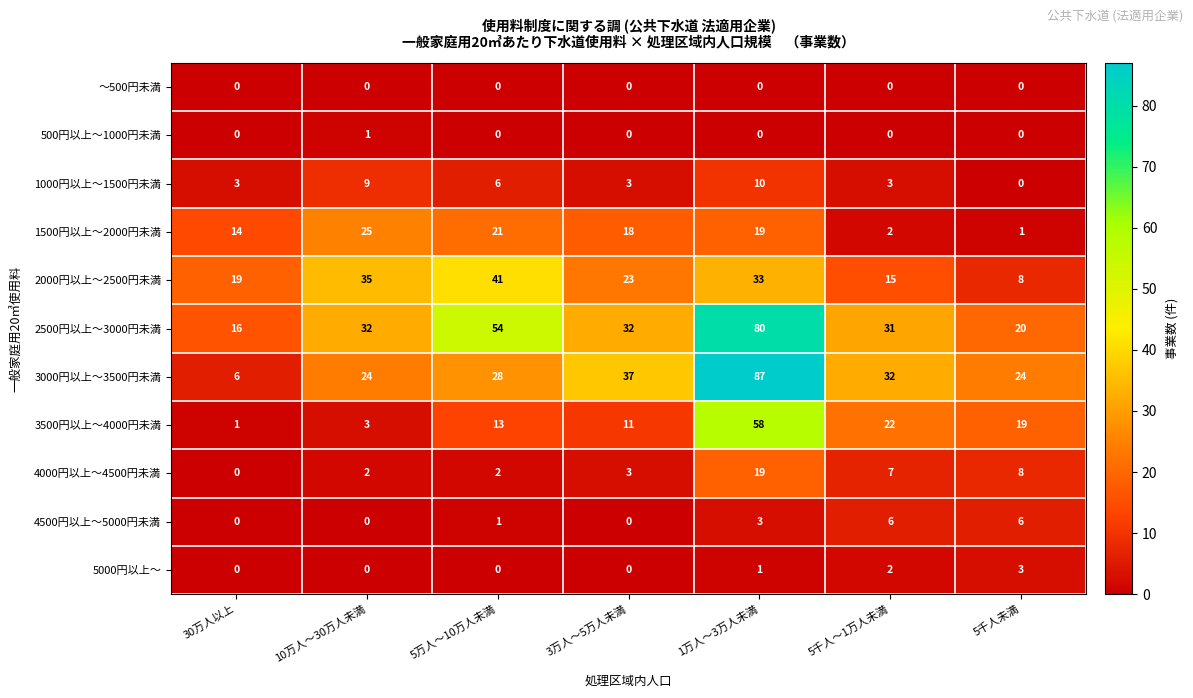

What is the total value across all series at 3万人～5万人未満?

127